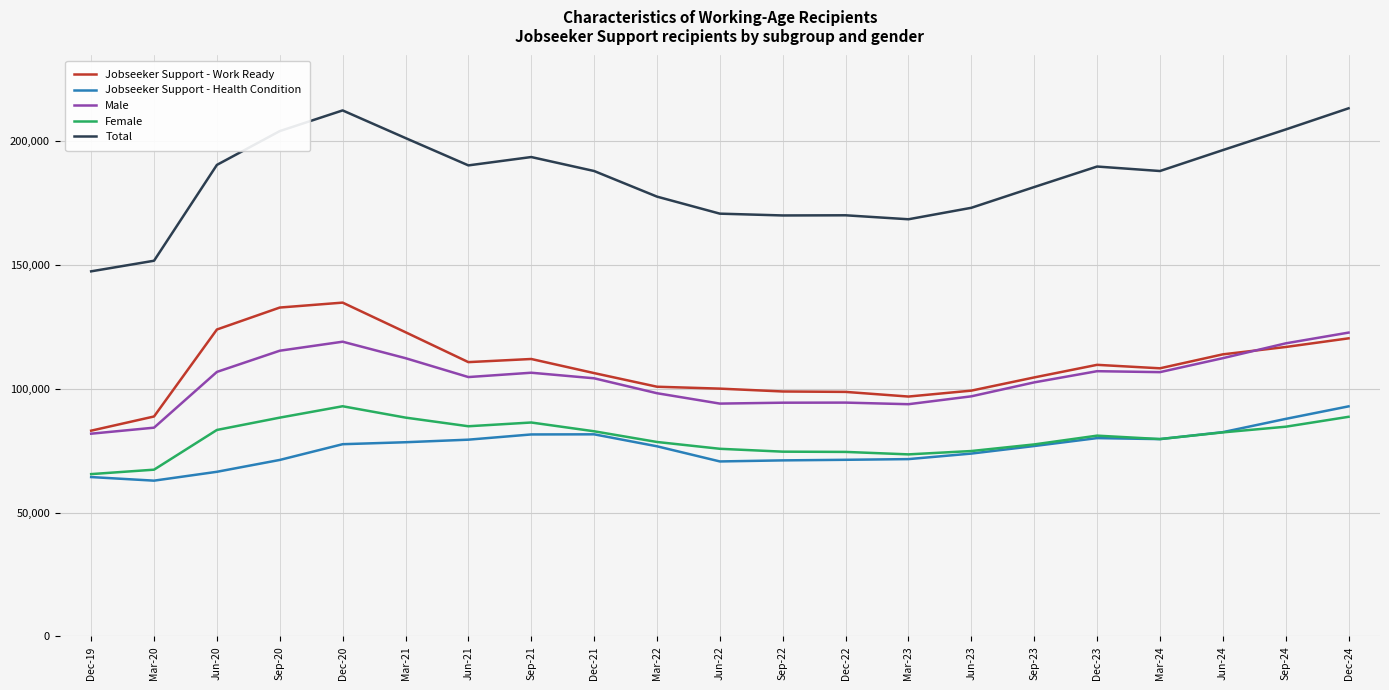

The value of Female at Dec-22 is 74523. True or false?

True